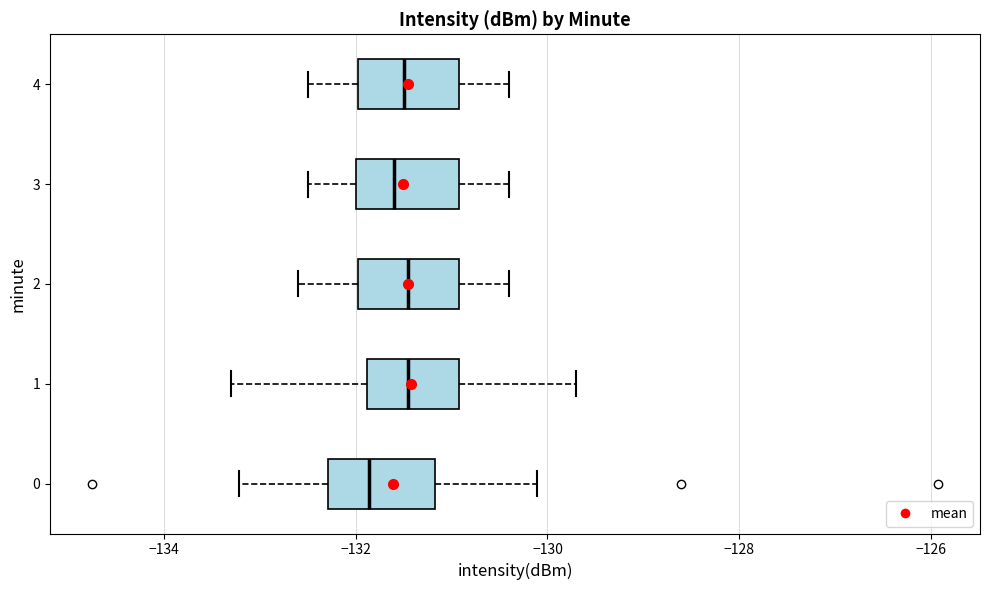

Reading bottom to top, transcribe this box plot: for each box, give where its median line is, the range the box spans, and where its two whiskers end, as read against the x-axis. The values are not printed on the chart, so give them approximately, as read against the axis.

0: median -131.8, box -132.2 to -131.2, whiskers -133.2 to -130.2
1: median -131.4, box -131.8 to -131.0, whiskers -133.4 to -129.8
2: median -131.4, box -132.0 to -131.0, whiskers -132.6 to -130.4
3: median -131.6, box -132.0 to -131.0, whiskers -132.4 to -130.4
4: median -131.4, box -132.0 to -131.0, whiskers -132.4 to -130.4